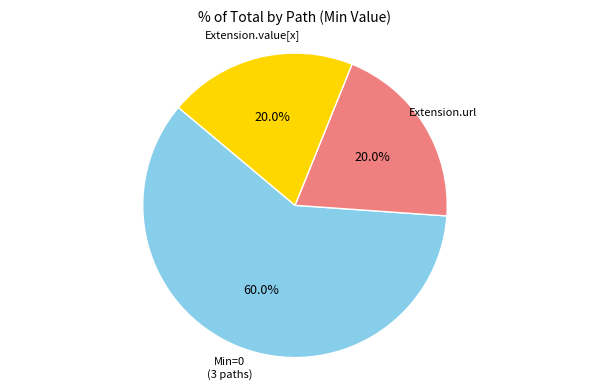

Is there any slice that represents more than half of the pie?

Yes